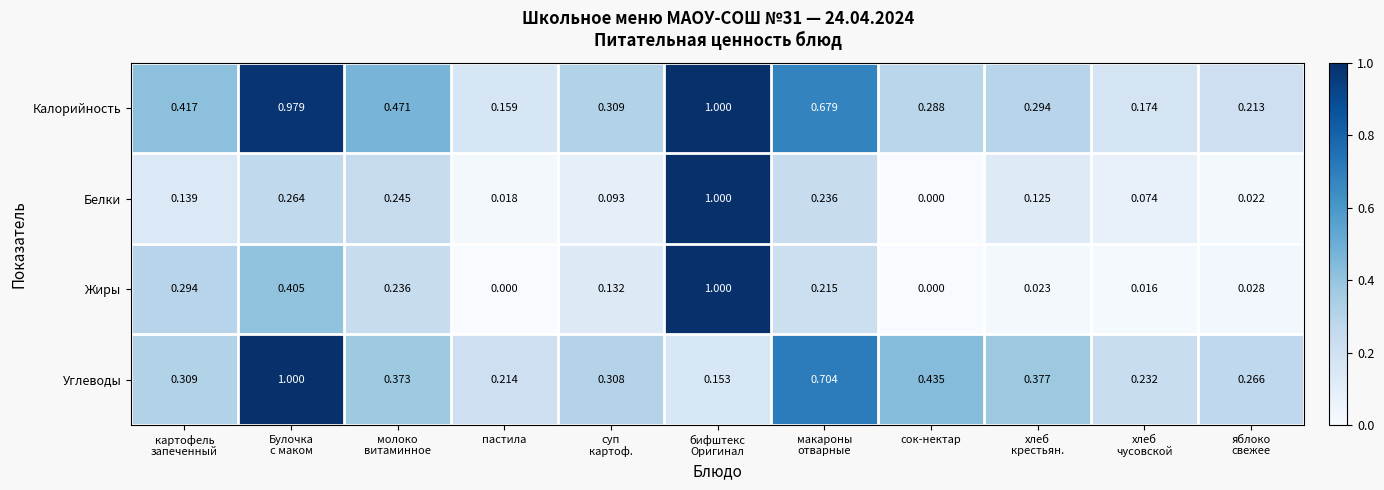

At which category is the sum across all series the highest?

бифштекс
Оригинал